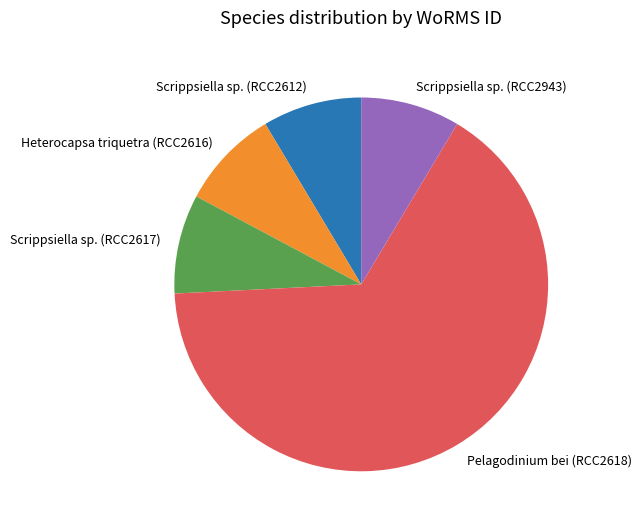

What is the largest slice in the pie chart?

Pelagodinium bei (RCC2618)